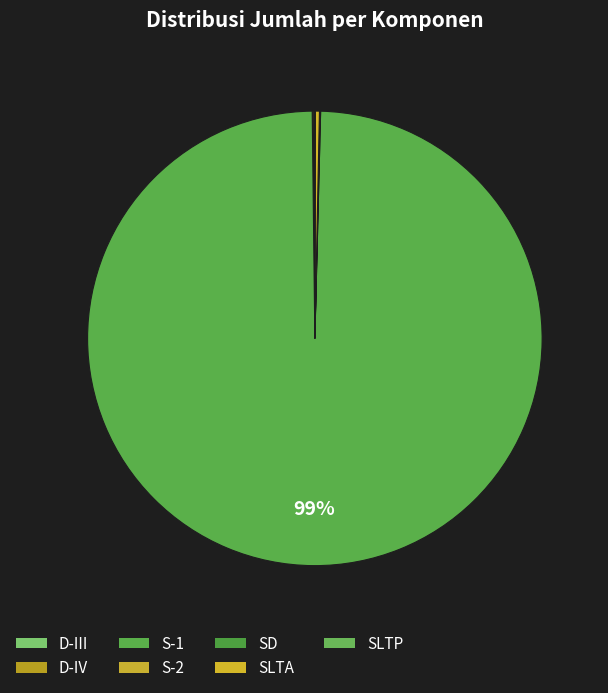

What is the change in value from S-2 to SLTP?

-3